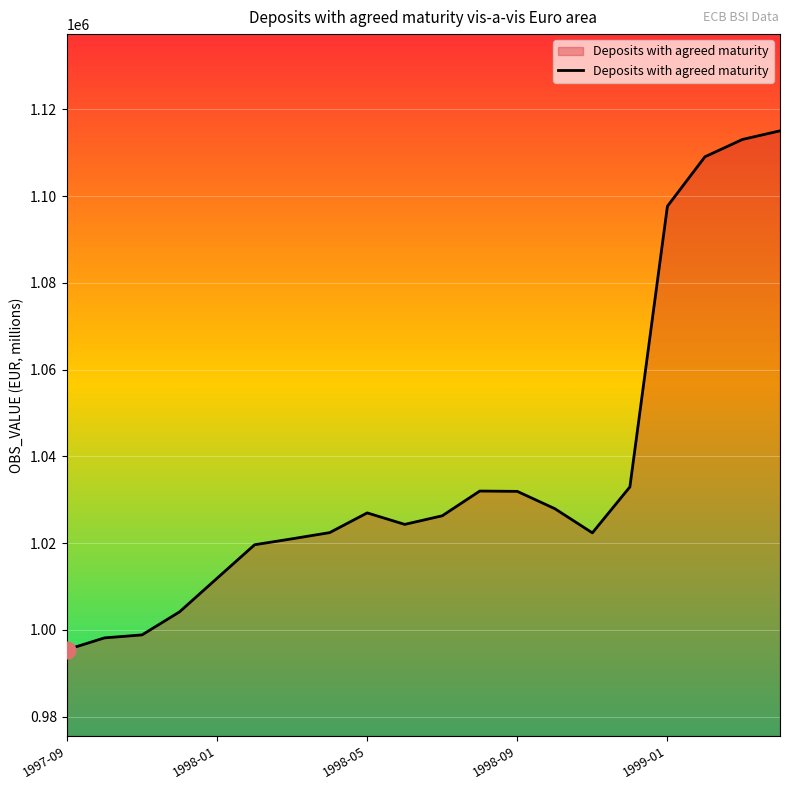

What is the maximum value shown in the chart?

1115072.0